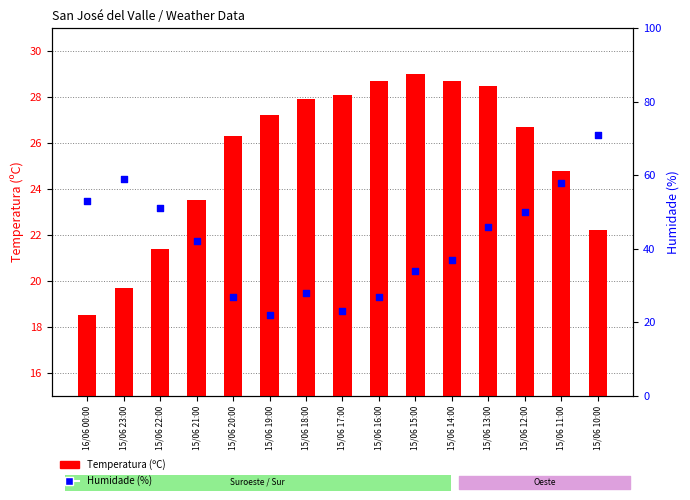

Which series has the largest Y range (max minus min)?

Humidade (%)